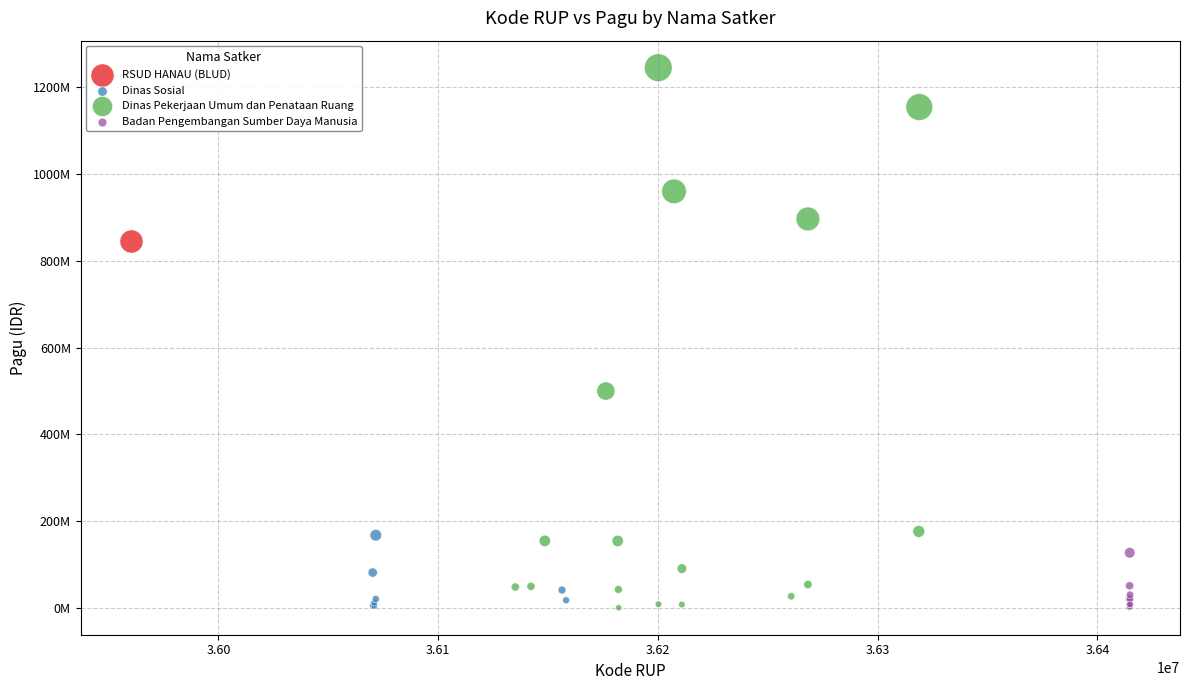

What are all the series names shown in the legend?

RSUD HANAU (BLUD), Dinas Sosial, Dinas Pekerjaan Umum dan Penataan Ruang, Badan Pengembangan Sumber Daya Manusia